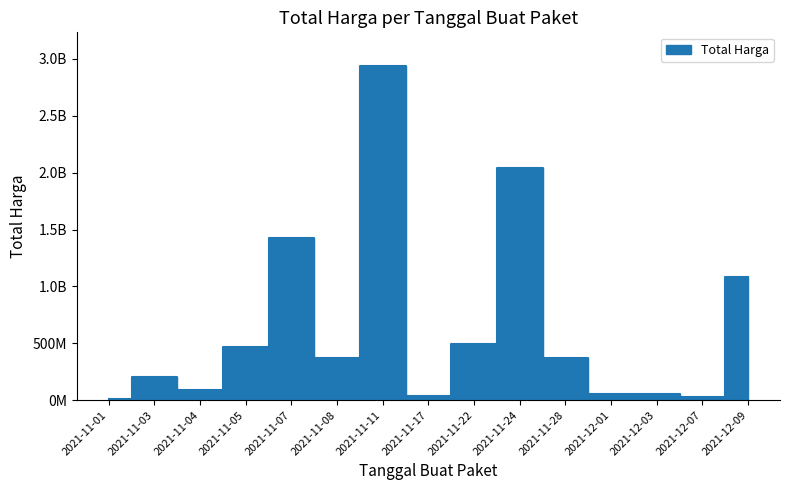

What is the change in value from 2021-11-01 to 2021-11-17?

+21504500